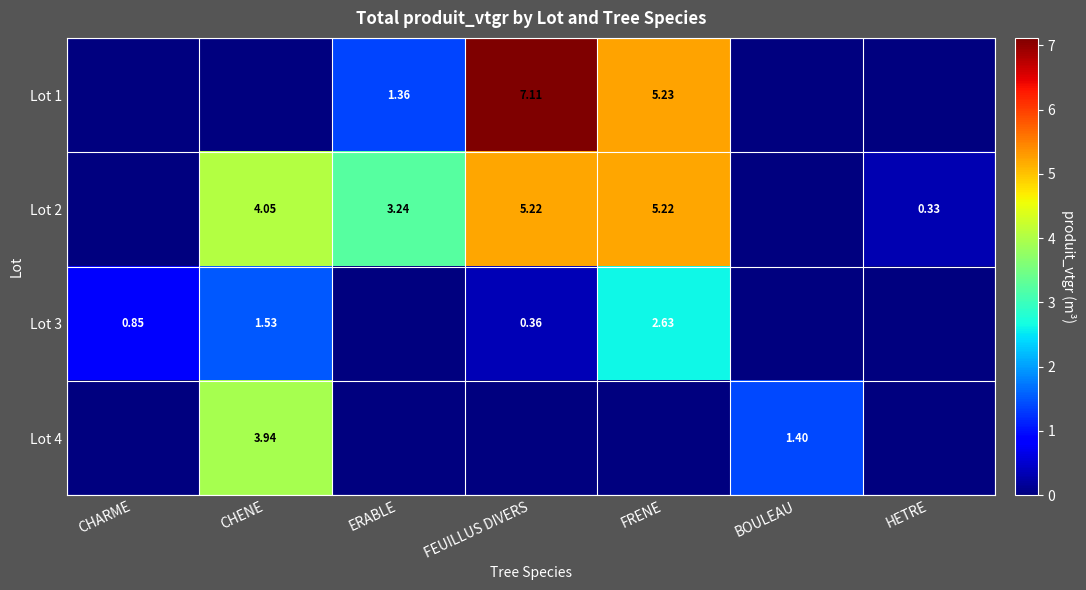

Count the number of data series in this chart.

4